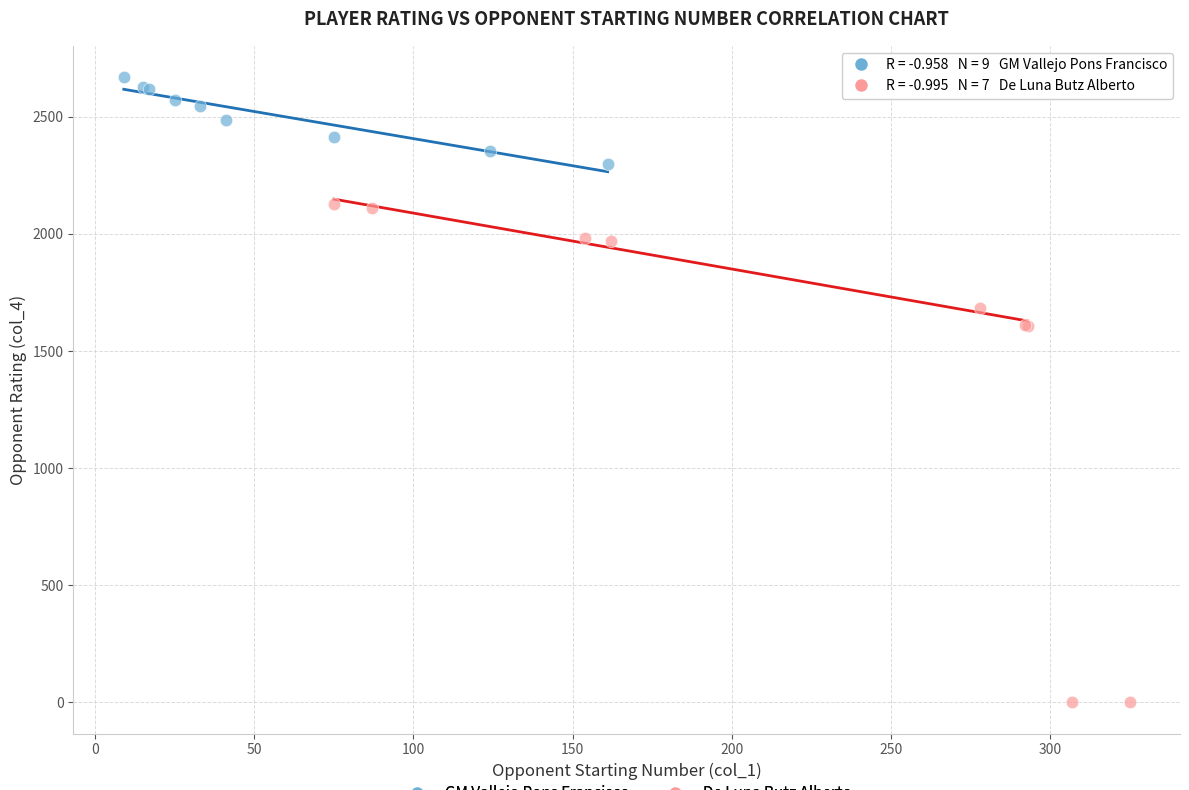

What are all the series names shown in the legend?

GM Vallejo Pons Francisco, De Luna Butz Alberto